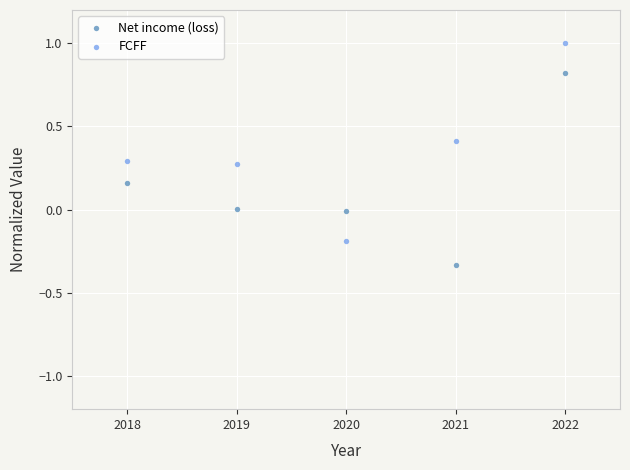

Which series reaches the maximum Y coordinate?

FCFF